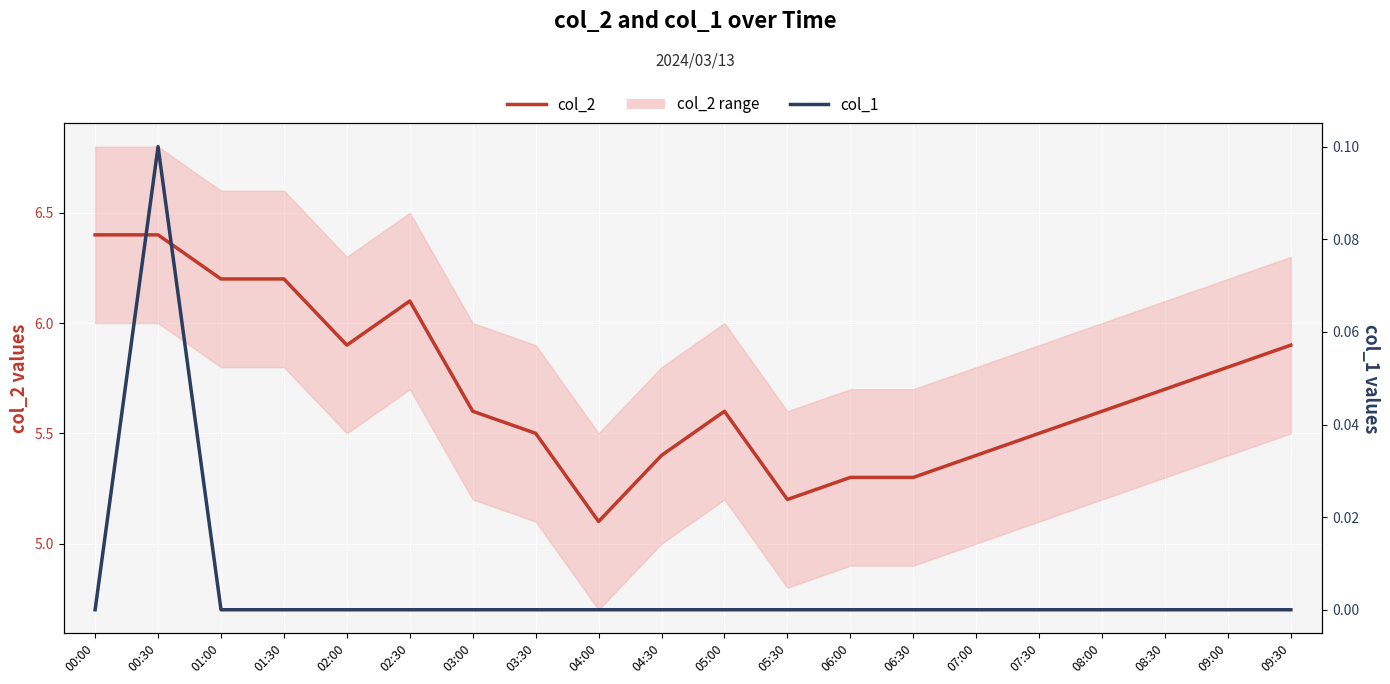

Which series changed the most between 00:00 and 02:30?

col_2